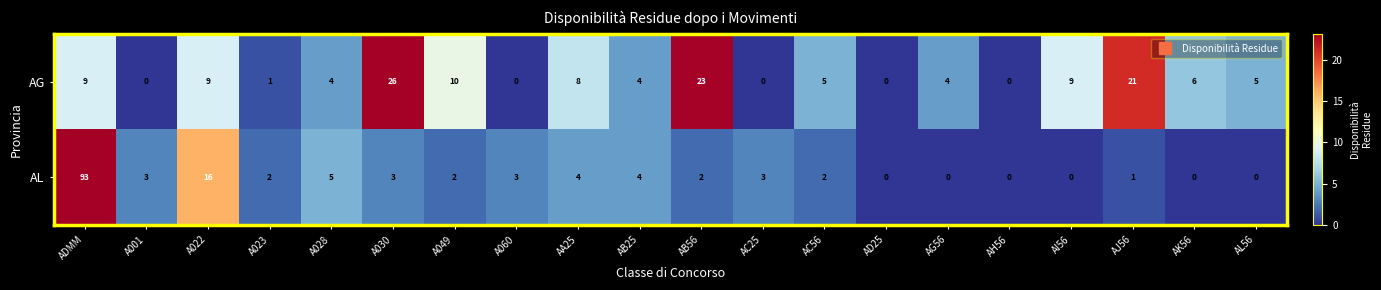

What is the difference between the maximum and minimum values in the AG series?

26